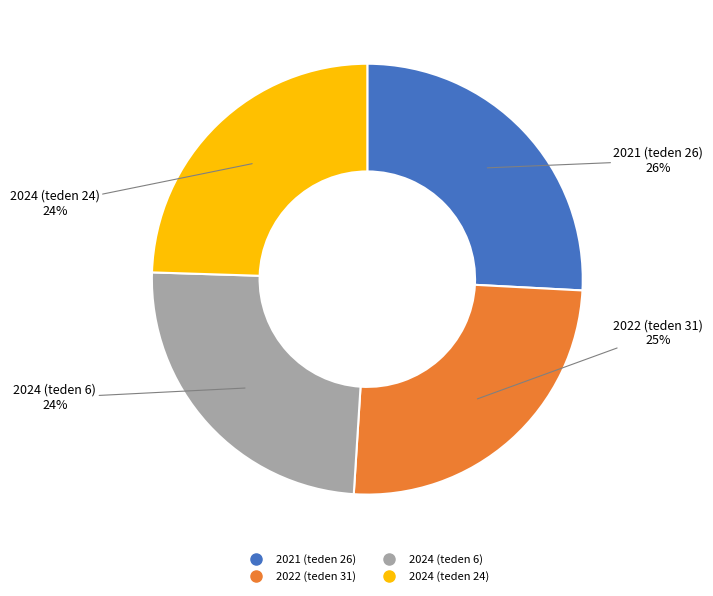

Which category has the biggest portion of the pie?

2021 (teden 26)